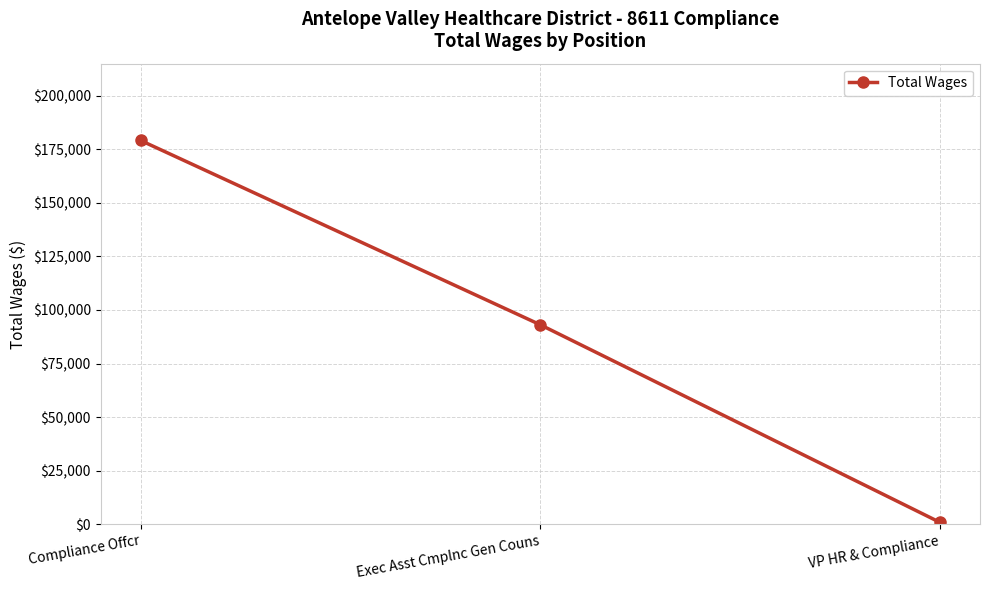

Which category has the highest value across all series?

Compliance Offcr